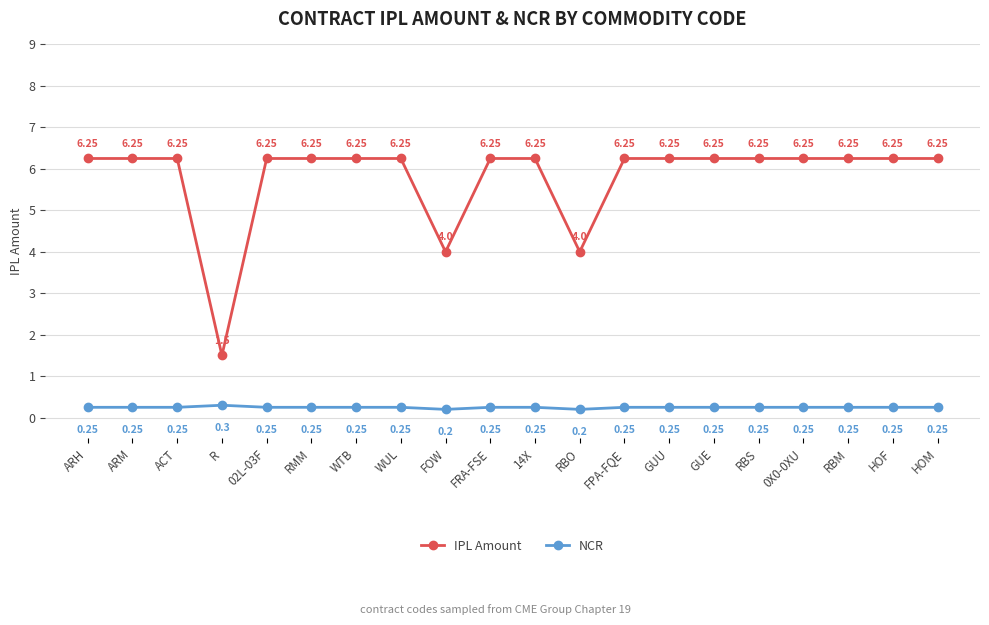

What is the sum of all NCR values?

5.0